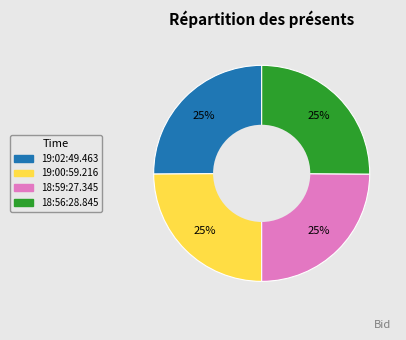

To the nearest percent, what portion does 19:00:59.216 represent?

25%